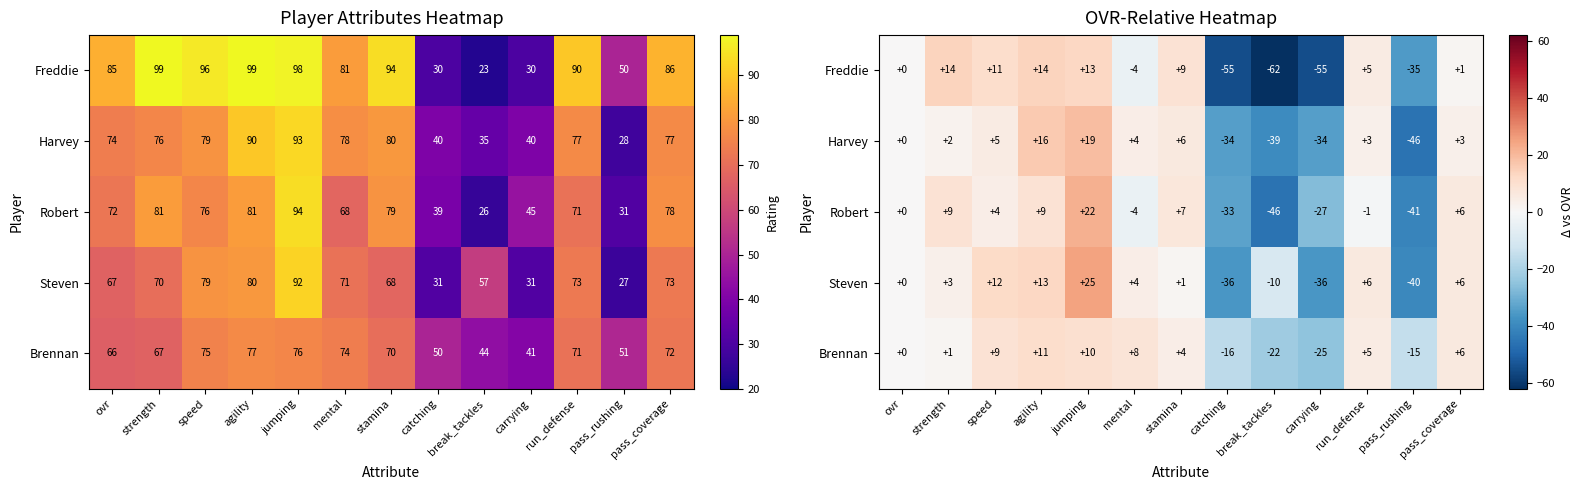

True or false: Freddie has a value of -35 at pass_rushing.

True